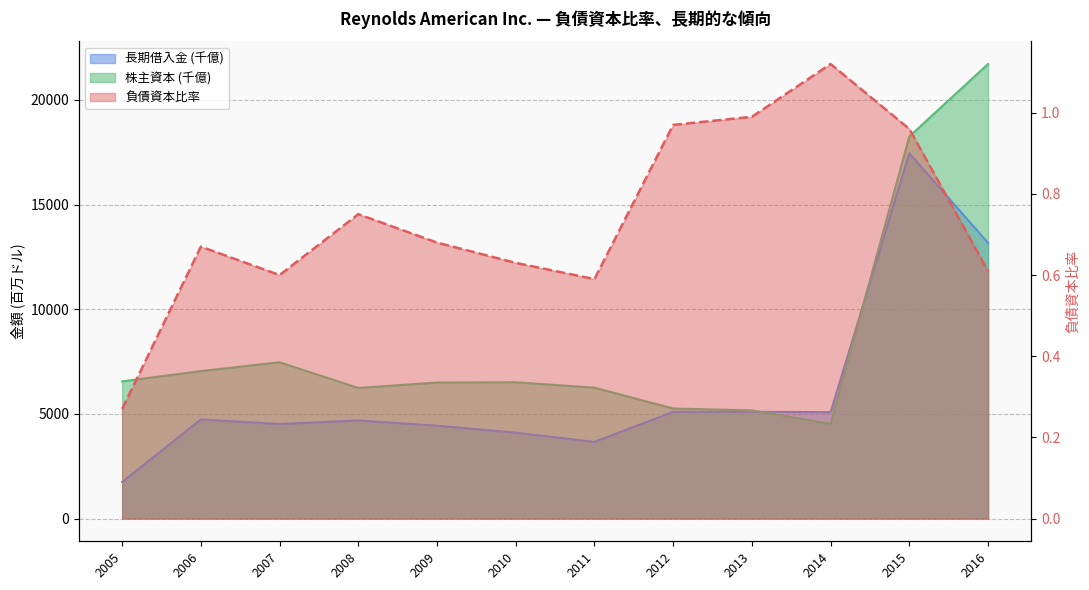

Reading left to right, what are all the values shown in this chart?

負債資本比率: 2005=0.3	2006=0.7	2007=0.6	2008=0.8	2009=0.7	2010=0.6	2011=0.6	2012=1.0	2013=1.0	2014=1.1	2015=1.0	2016=0.6
長期借入金 (千億): 2005=1748.0	2006=4733.0	2007=4515.0	2008=4686.0	2009=4436.0	2010=4101.0	2011=3663.0	2012=5095.0	2013=5099.0	2014=5083.0	2015=17447.0	2016=13165.0
株主資本 (千億): 2005=6553.0	2006=7043.0	2007=7466.0	2008=6237.0	2009=6498.0	2010=6510.0	2011=6251.0	2012=5257.0	2013=5167.0	2014=4522.0	2015=18252.0	2016=21711.0